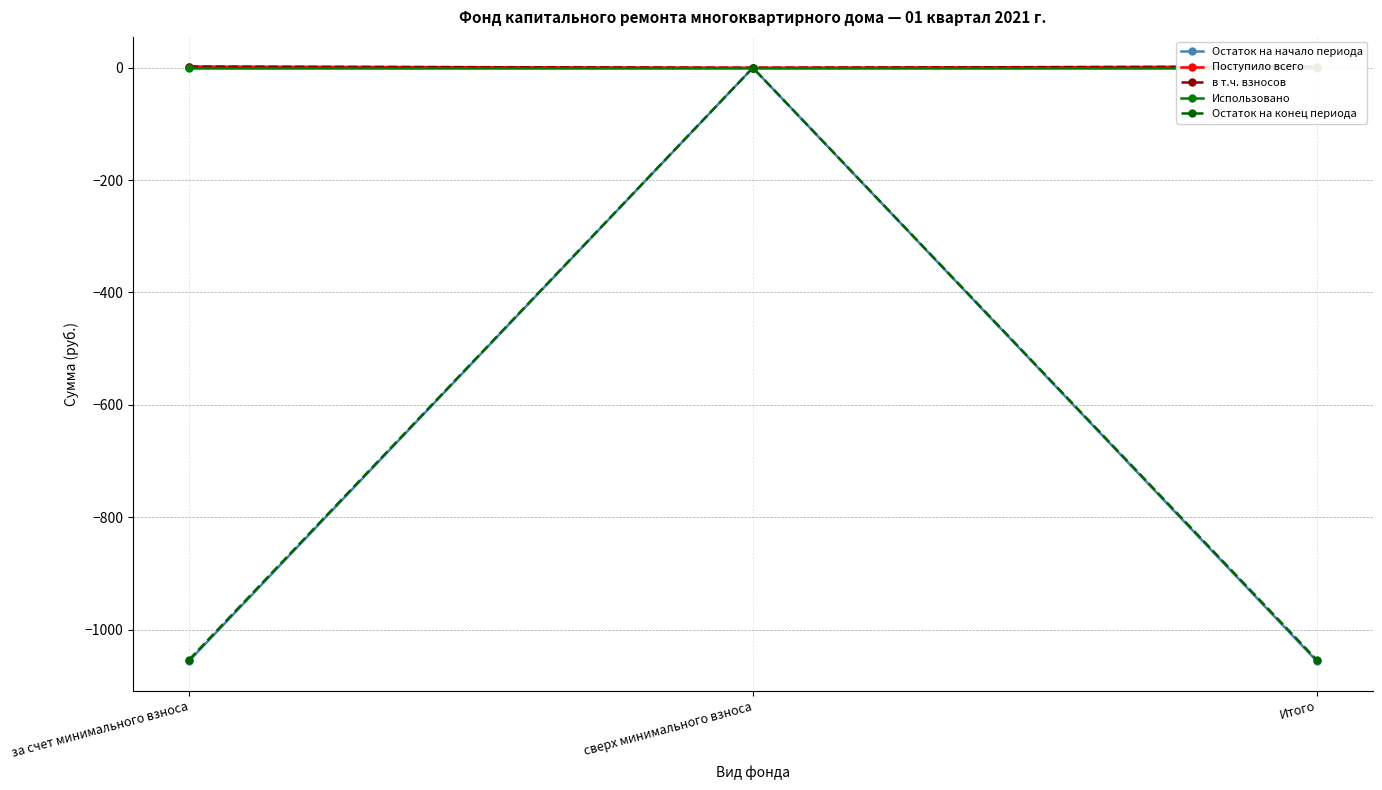

What is the lowest value of the Остаток на начало периода series?

-1055.8